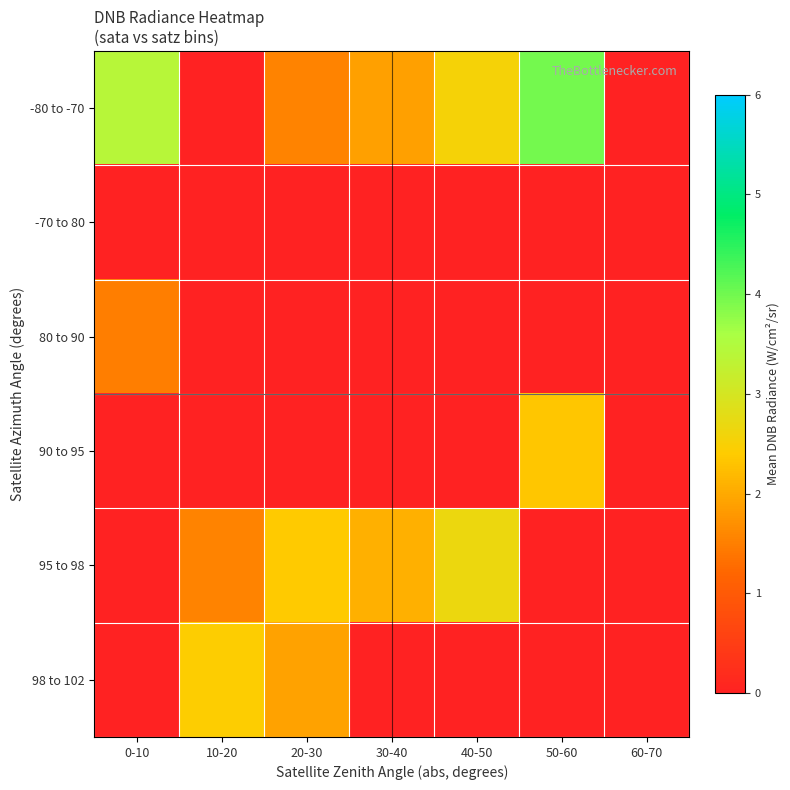

At which category is the sum across all series the highest?

50-60